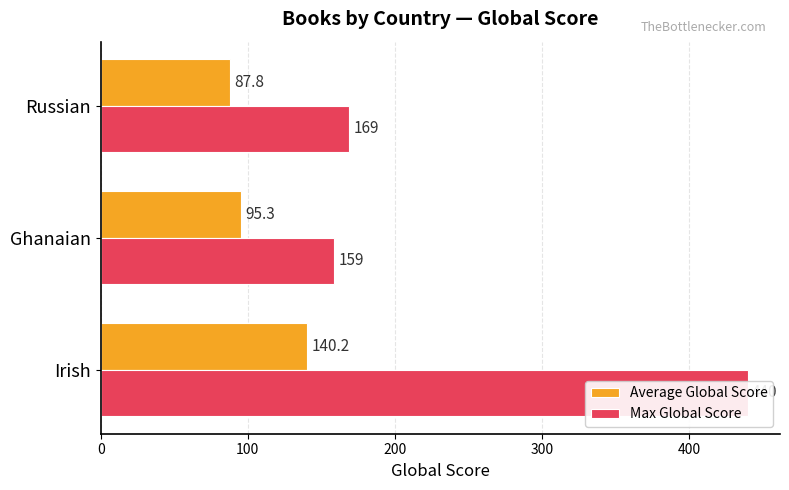

Does the chart contain any negative values?

No